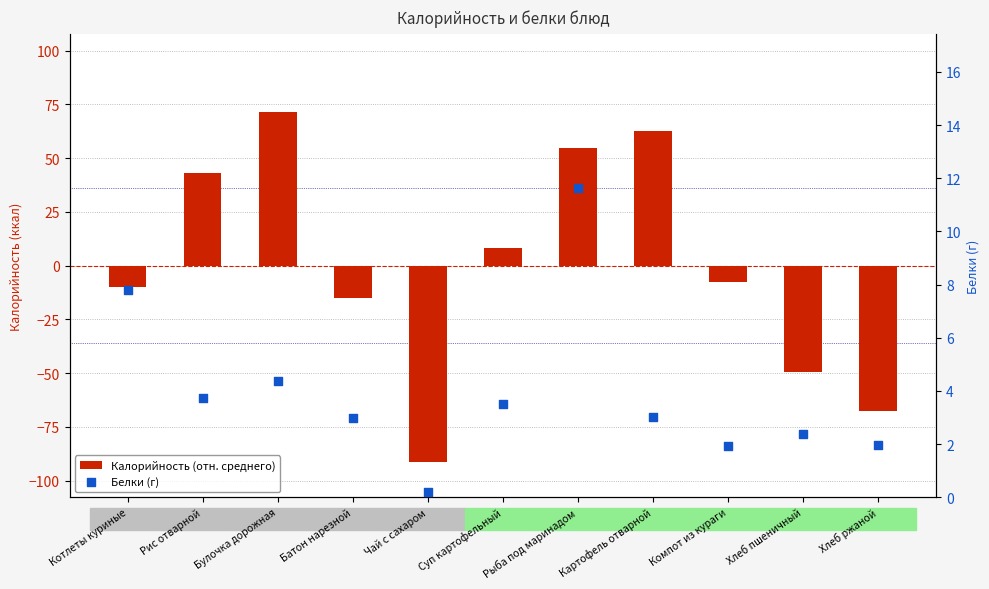

Which series has the largest Y range (max minus min)?

Калорийность (отн. среднего)